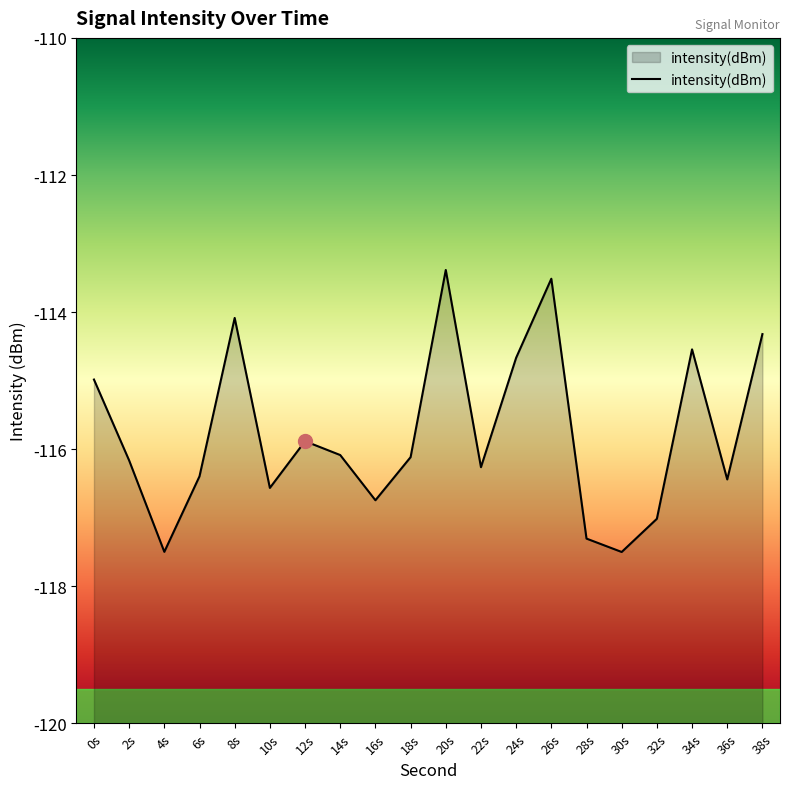

What is the smallest value displayed?

-117.5